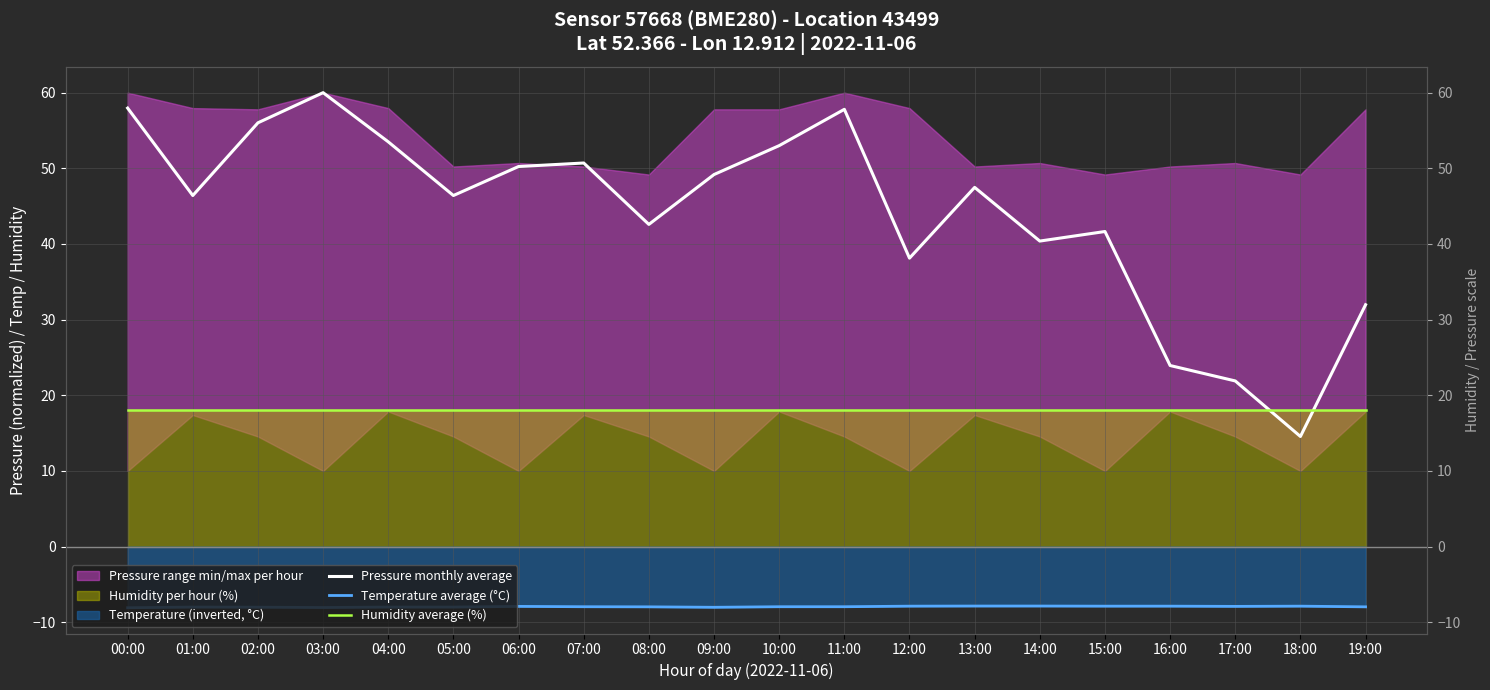

At which category does the chart reach its minimum across all series?

00:00